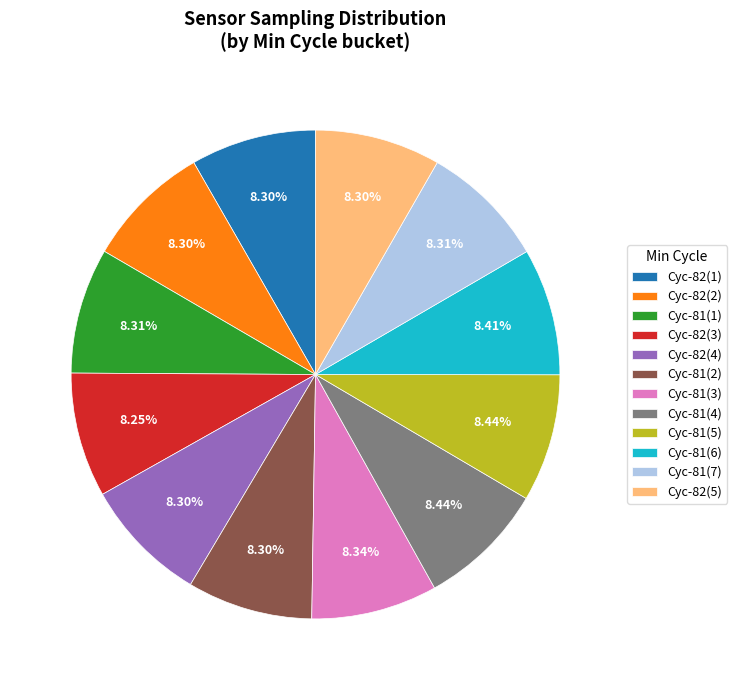

Combined, do Cyc-81(7) and Cyc-82(1) account for over 50%?

No